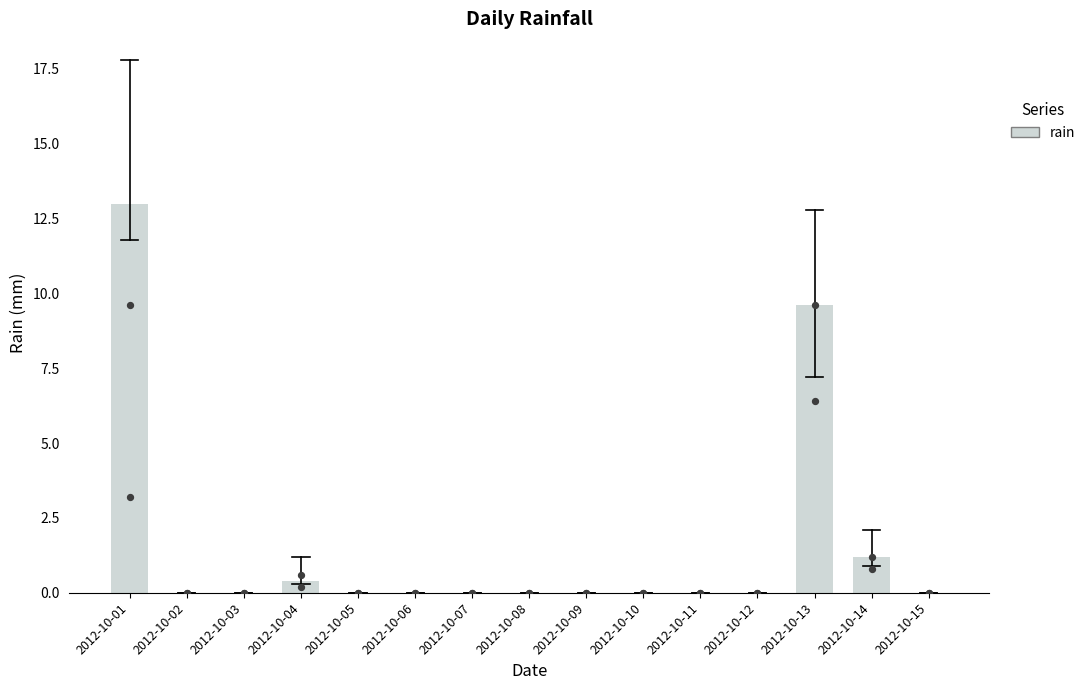

Which has a higher value, 2012-10-11 or 2012-10-03?

2012-10-11